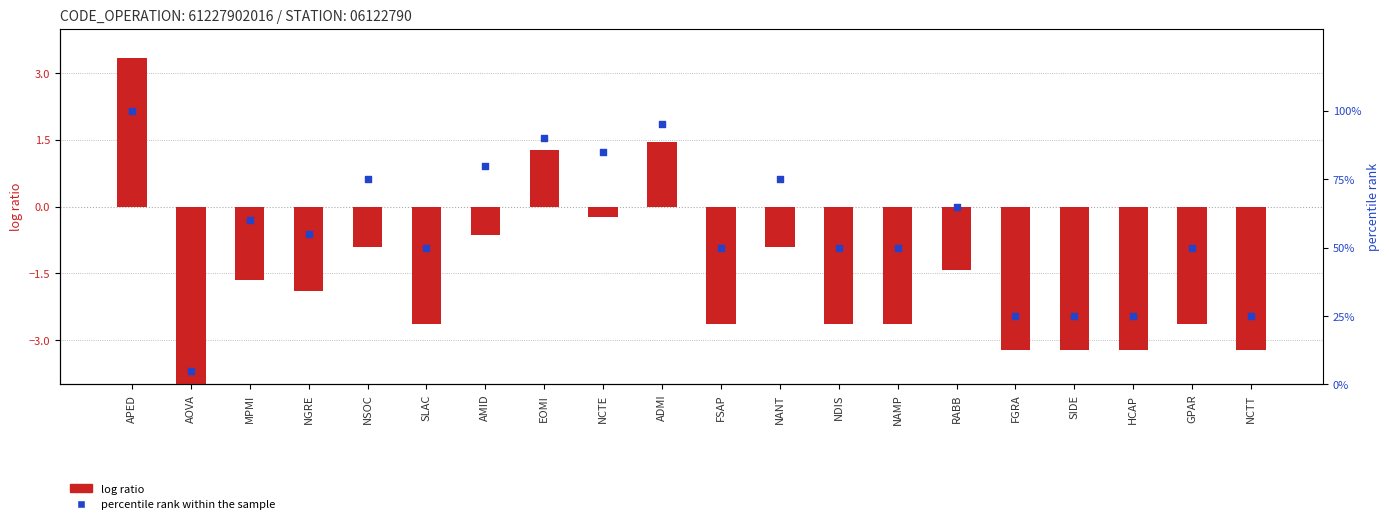

What is the total value across all series at FGRA?

21.8